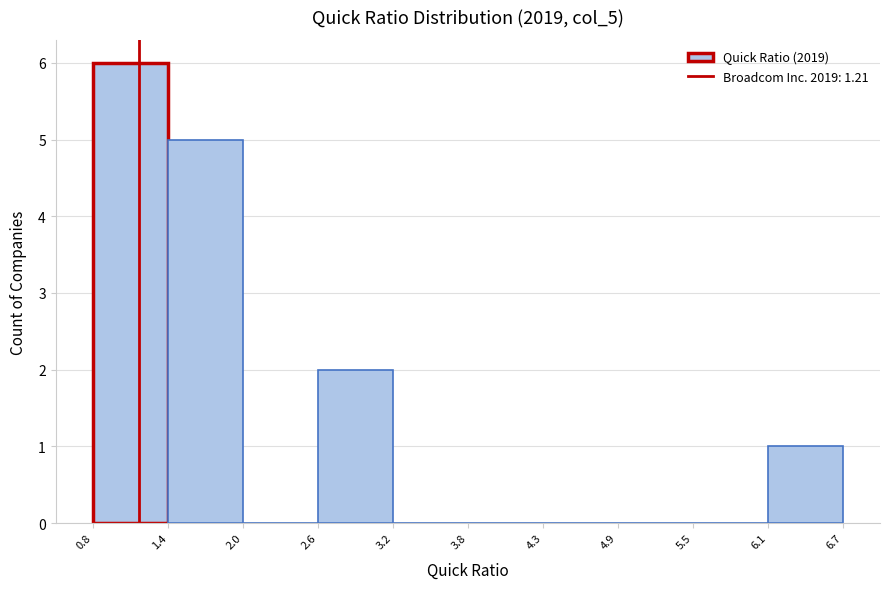

Reading left to right, transcribe this chart: for each bar, give the range it covers on the x-axis and its height. The values are not printed on the chart, so give them approximately, as read against the axis.

0.8 to 1.4: 6
1.4 to 2.0: 5
2.0 to 2.6: 0
2.6 to 3.2: 2
3.2 to 3.8: 0
3.8 to 4.3: 0
4.3 to 4.9: 0
4.9 to 5.5: 0
5.5 to 6.1: 0
6.1 to 6.7: 1